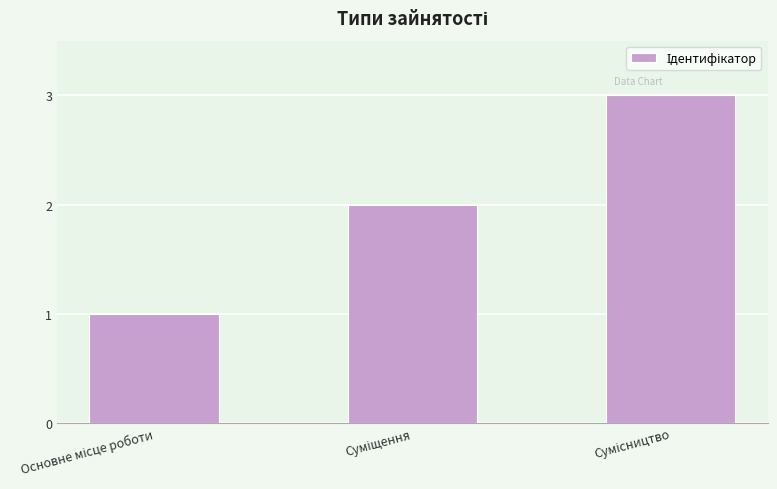

What is the greatest value displayed?

3